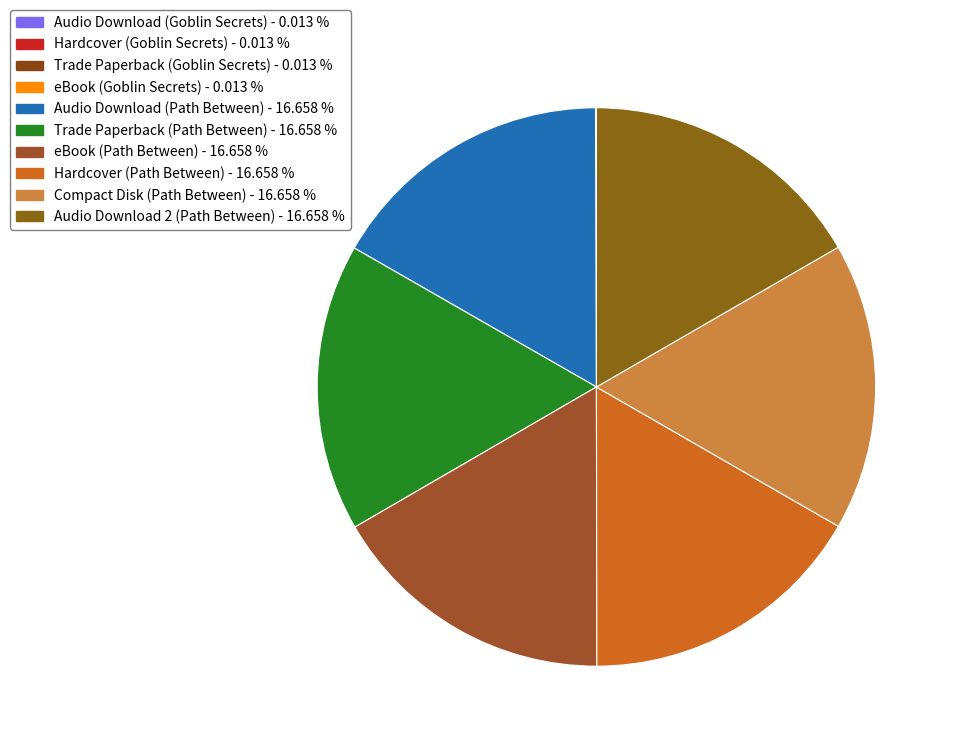

To the nearest percent, what is the difference between the Hardcover (Goblin Secrets) and Trade Paperback (Path Between) slice percentages?

17%